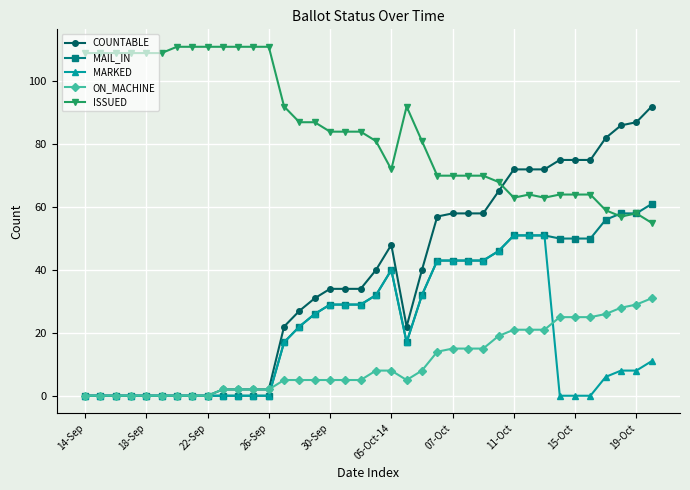

Which series has the largest total across all categories?

ISSUED